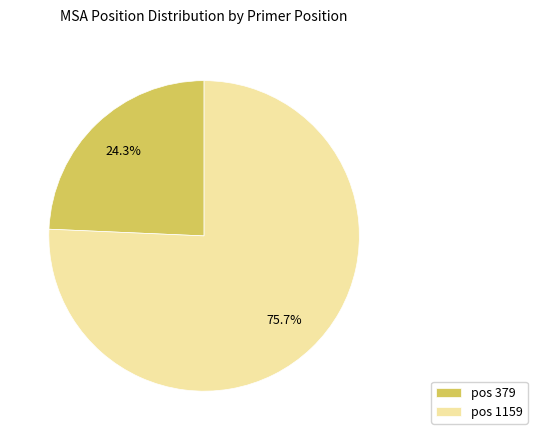

How much of the chart is everything except pos 379?

75.7%